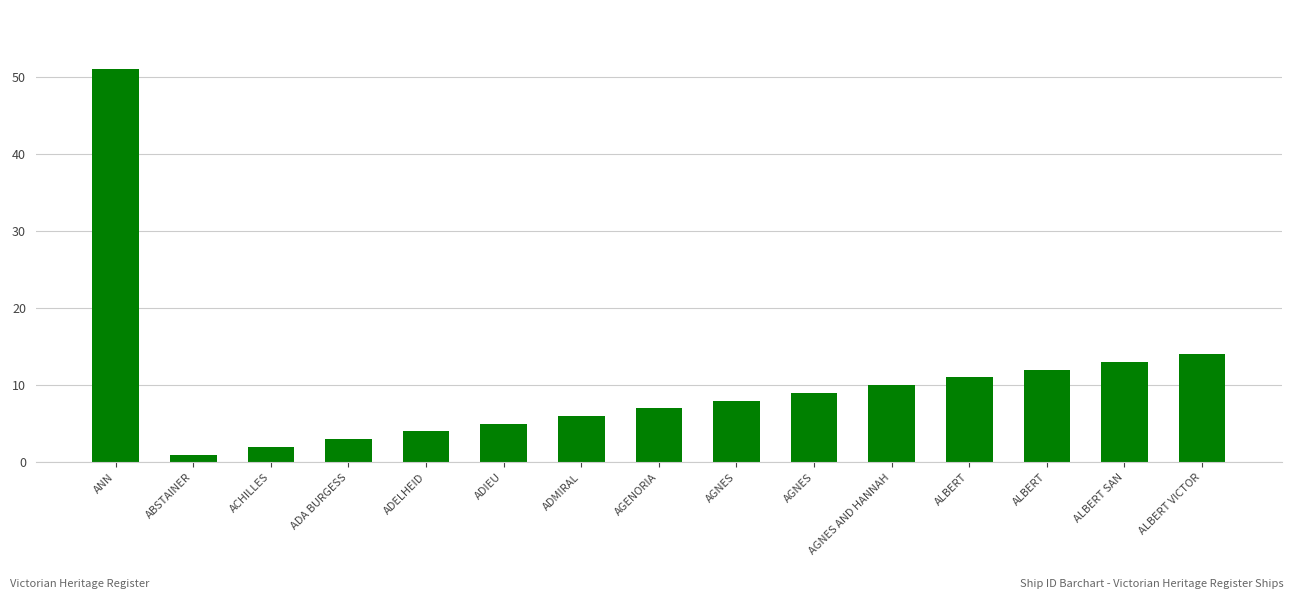

Which label corresponds to the smallest value in the chart?

ABSTAINER